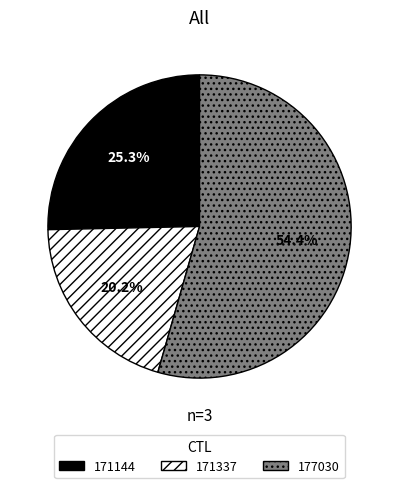

What is the ratio of the value at 171337 to the value at 171144?

0.8